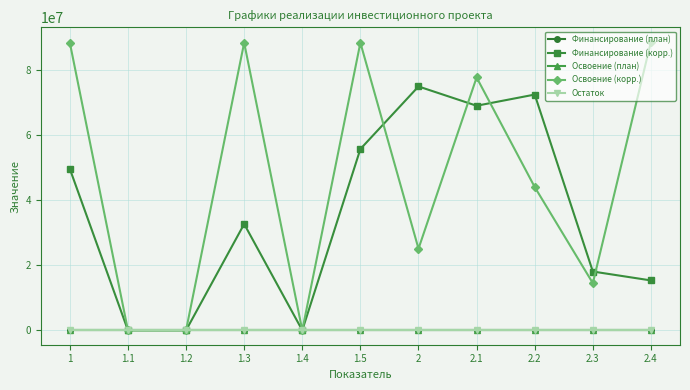

Reading right to left, list all the values displayed in this chart.

Финансирование (план): 2.4=0	2.3=6	2.2=1	2.1=0	2=8	1.5=0	1.4=0	1.3=10	1.2=0	1.1=0	1=10
Финансирование (корр.): 2.4=15338000	2.3=18081000	2.2=72515000	2.1=69078000	2=75012000	1.5=55766856	1.4=0	1.3=32698698	1.2=0	1.1=0	1=49654379
Освоение (план): 2.4=0	2.3=6	2.2=1	2.1=0	2=8	1.5=0	1.4=0	1.3=10	1.2=0	1.1=0	1=10
Освоение (корр.): 2.4=88761284	2.3=14502000	2.2=44067600	2.1=77778892	2=25109776	1.5=88465554	1.4=0	1.3=88465554	1.2=0	1.1=0	1=88465554
Остаток: 2.4=0	2.3=0	2.2=1	2.1=0	2=1	1.5=8	1.4=0	1.3=1	1.2=0	1.1=0	1=9